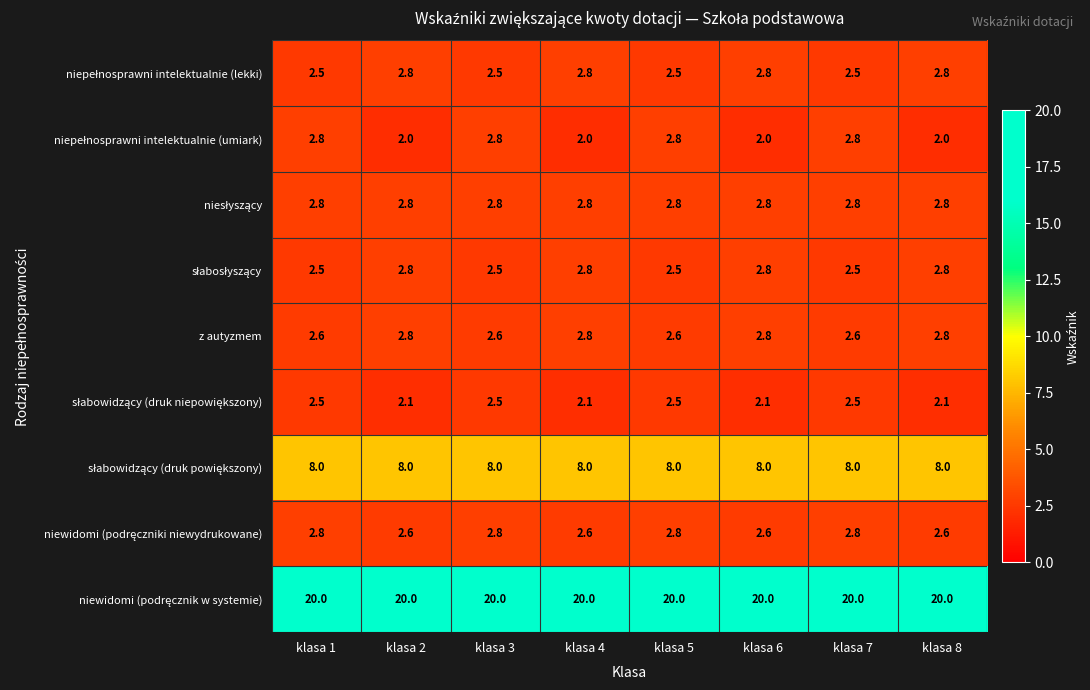

The z autyzmem series shows 4.6 at klasa 1. True or false?

False